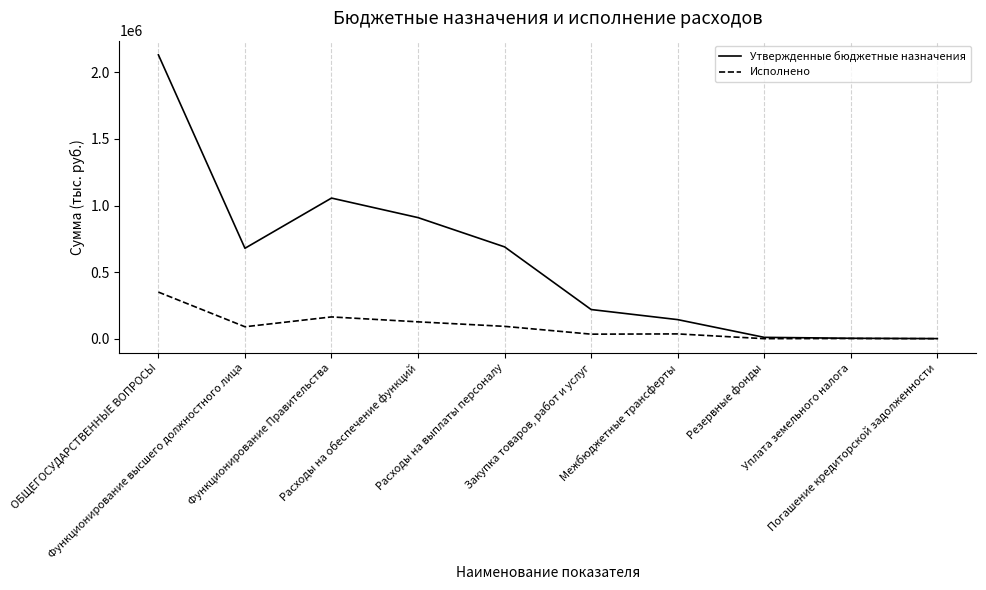

At which label is Утвержденные бюджетные назначения closest to 1066226?

Функционирование Правительства